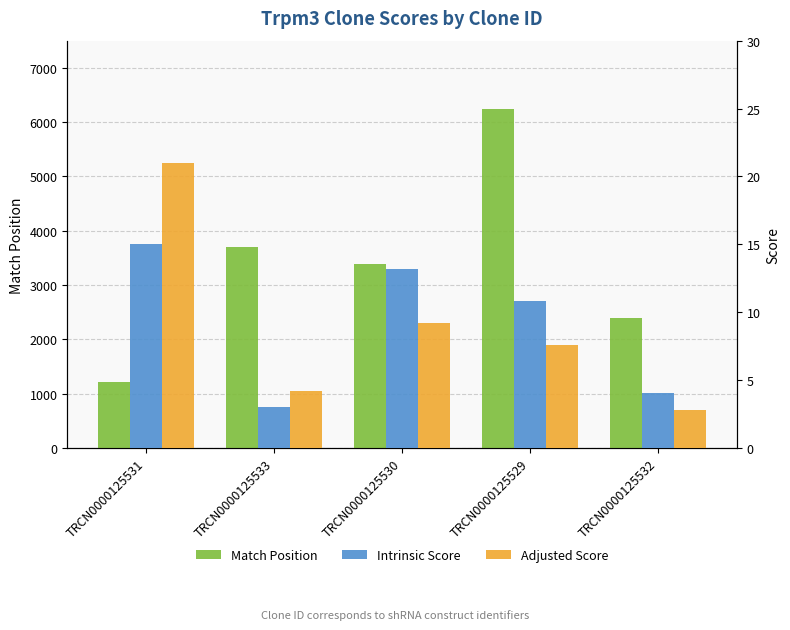

Which series has the largest range (max minus min)?

Match Position